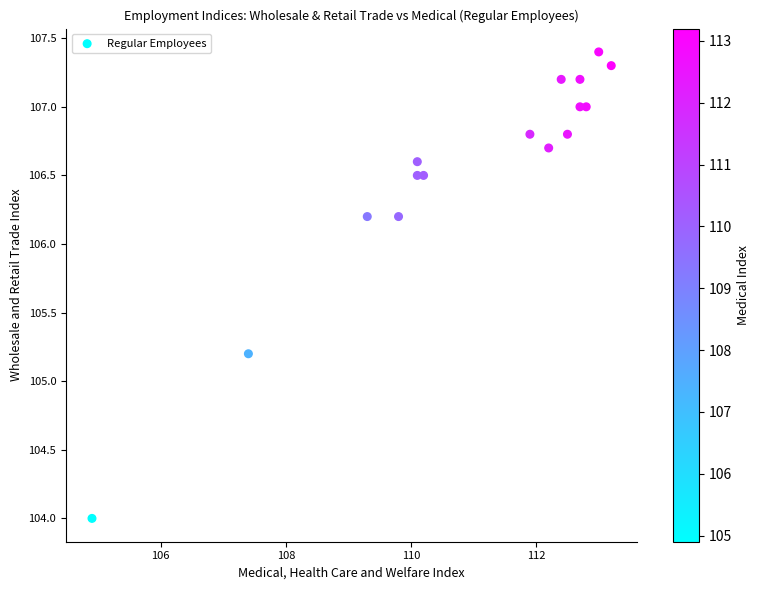

What Y value in the scatter plot is closest to 105?

105.2